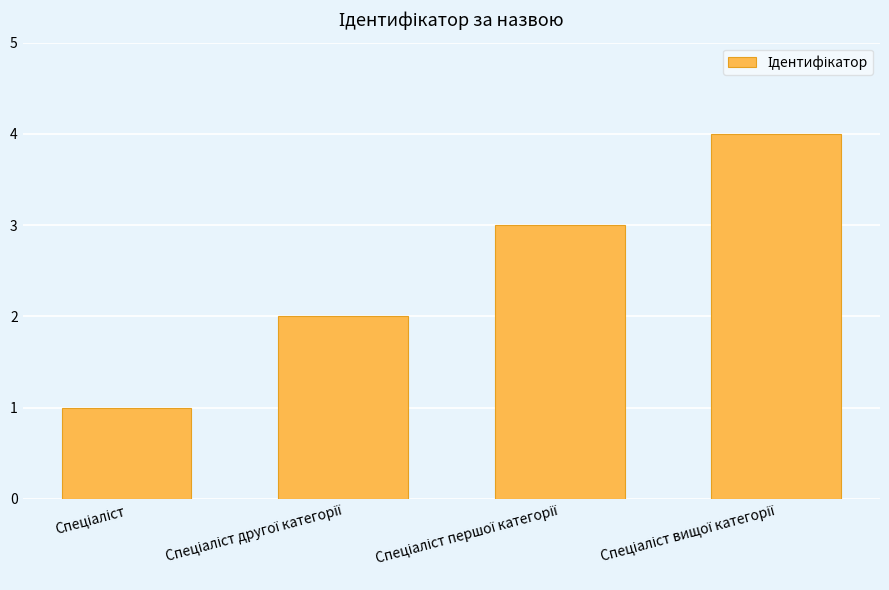

What is the maximum value shown in the chart?

4